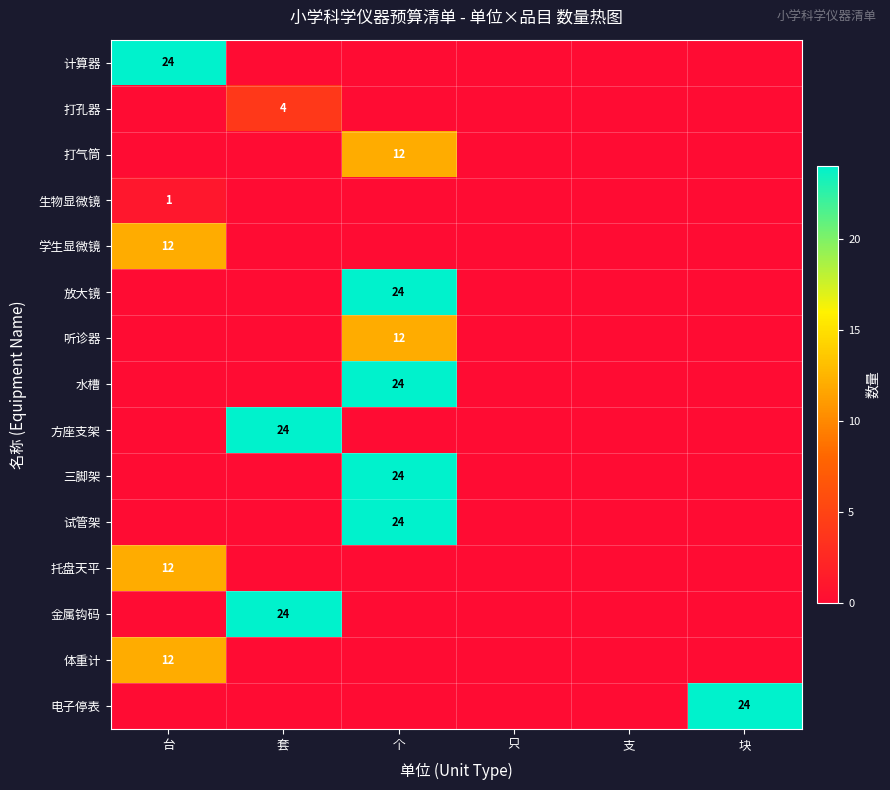

What is the sum of all 金属钩码 values?

24